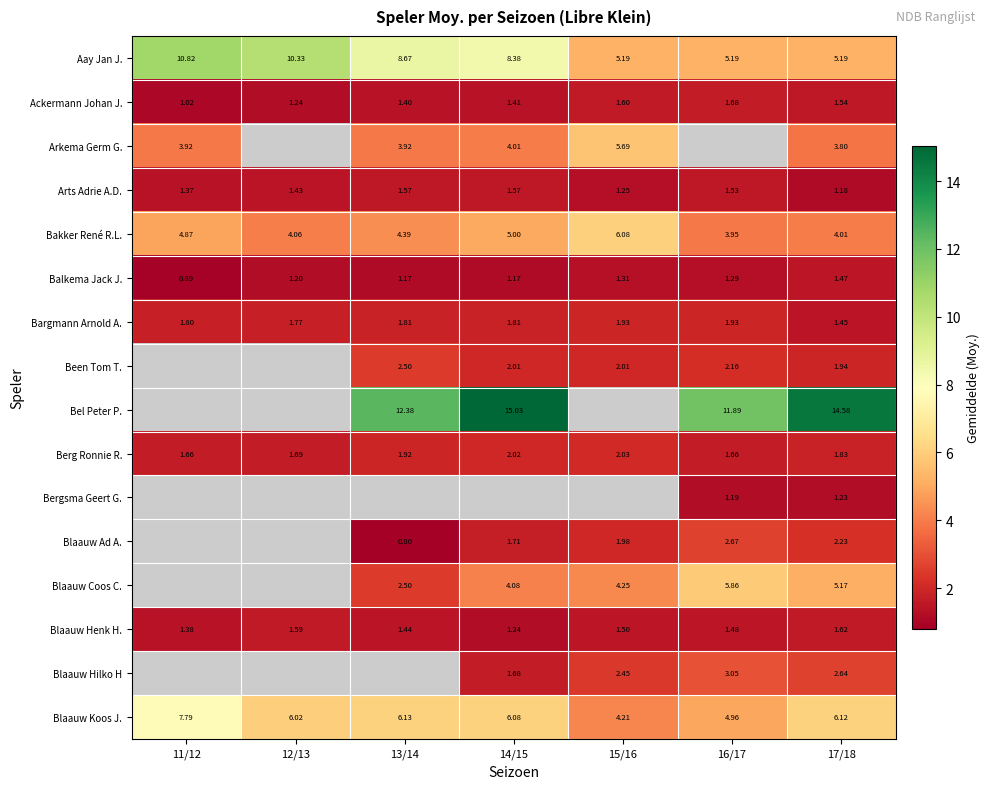

At 17/18, list the series in order from largest to smallest.

Bel Peter P., Blaauw Koos J., Aay Jan J., Blaauw Coos C., Bakker René R.L., Arkema Germ G., Blaauw Hilko H, Blaauw Ad A., Been Tom T., Berg Ronnie R., Blaauw Henk H., Ackermann Johan J., Balkema Jack J., Bargmann Arnold A., Bergsma Geert G., Arts Adrie A.D.